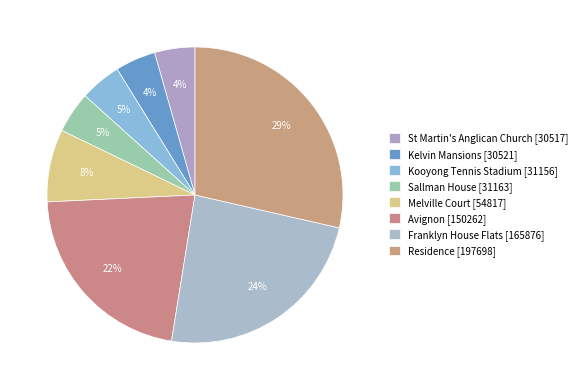

What percentage is the St Martin's Anglican Church slice, to the nearest percent?

4%